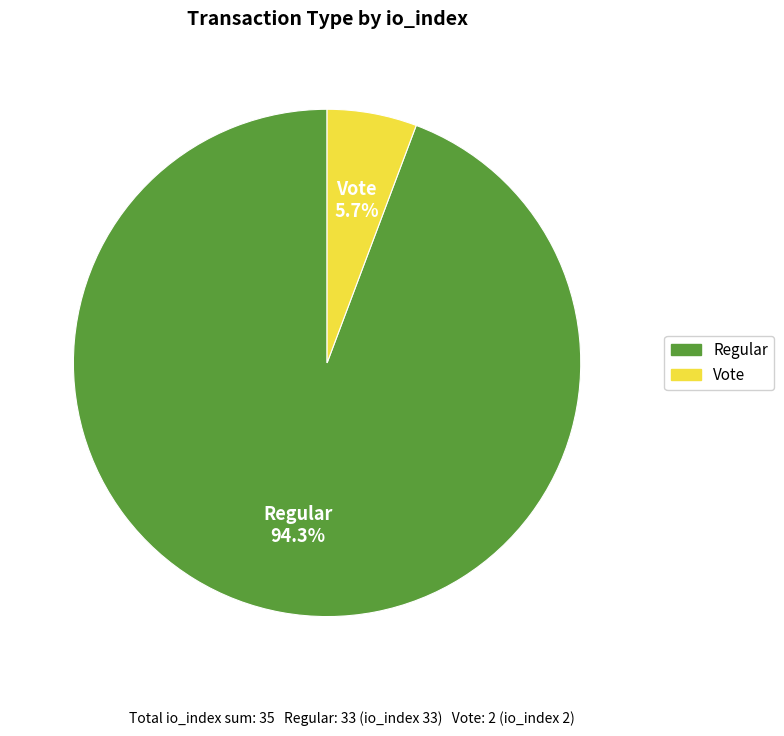

Count the number of slices in the pie.

2